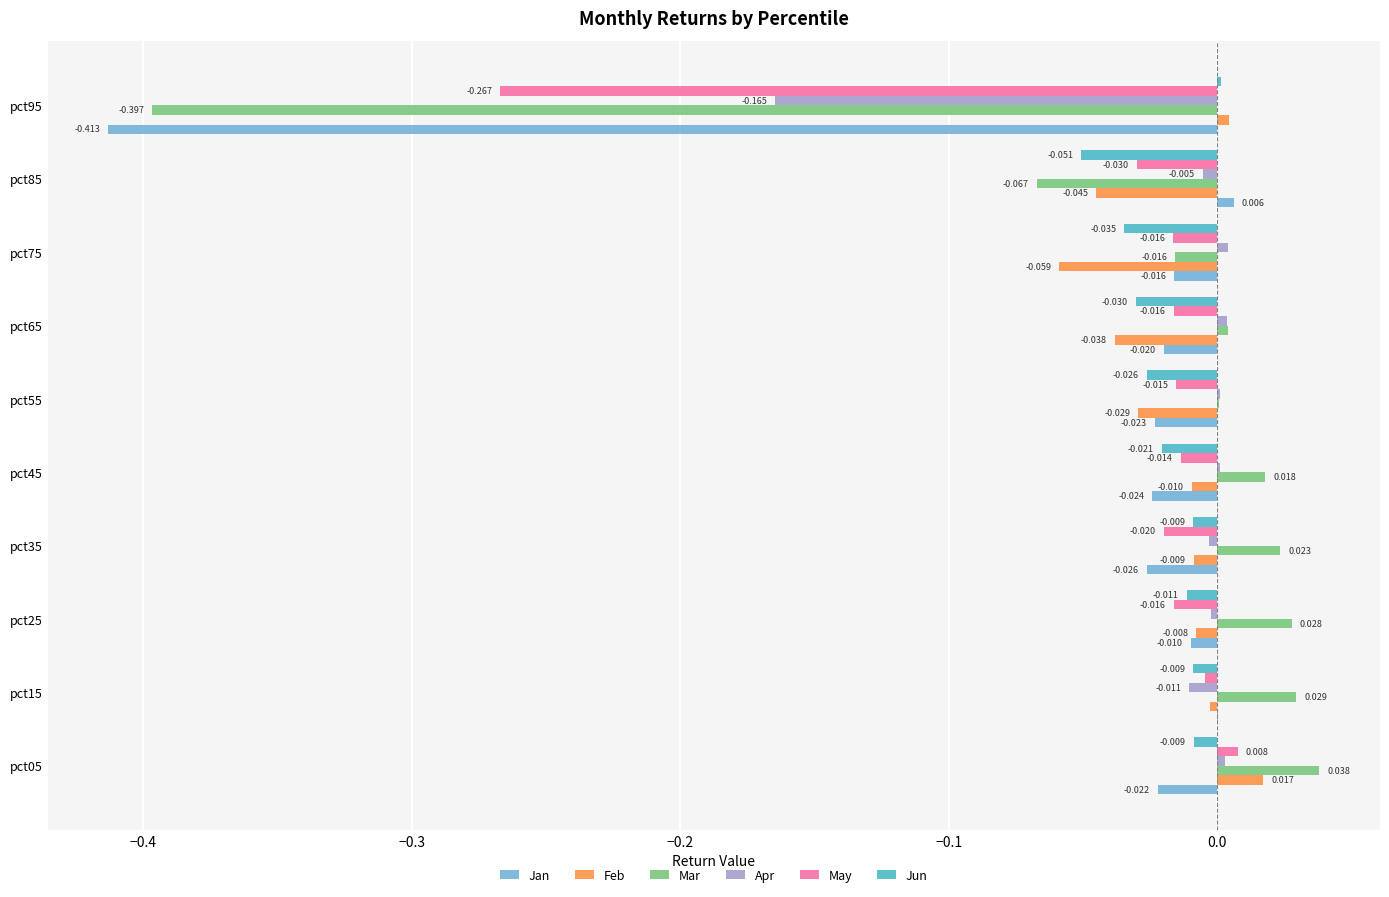

Which series has the largest total across all categories?

Apr